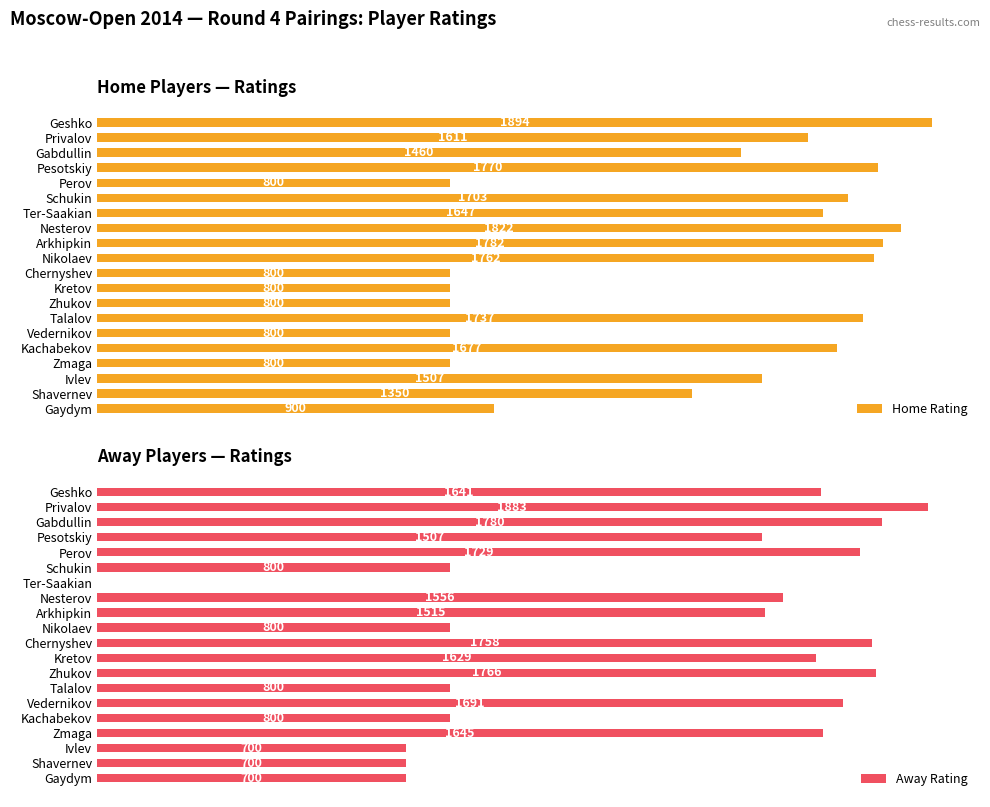

At how many categories does at least one series exceed 606?

20